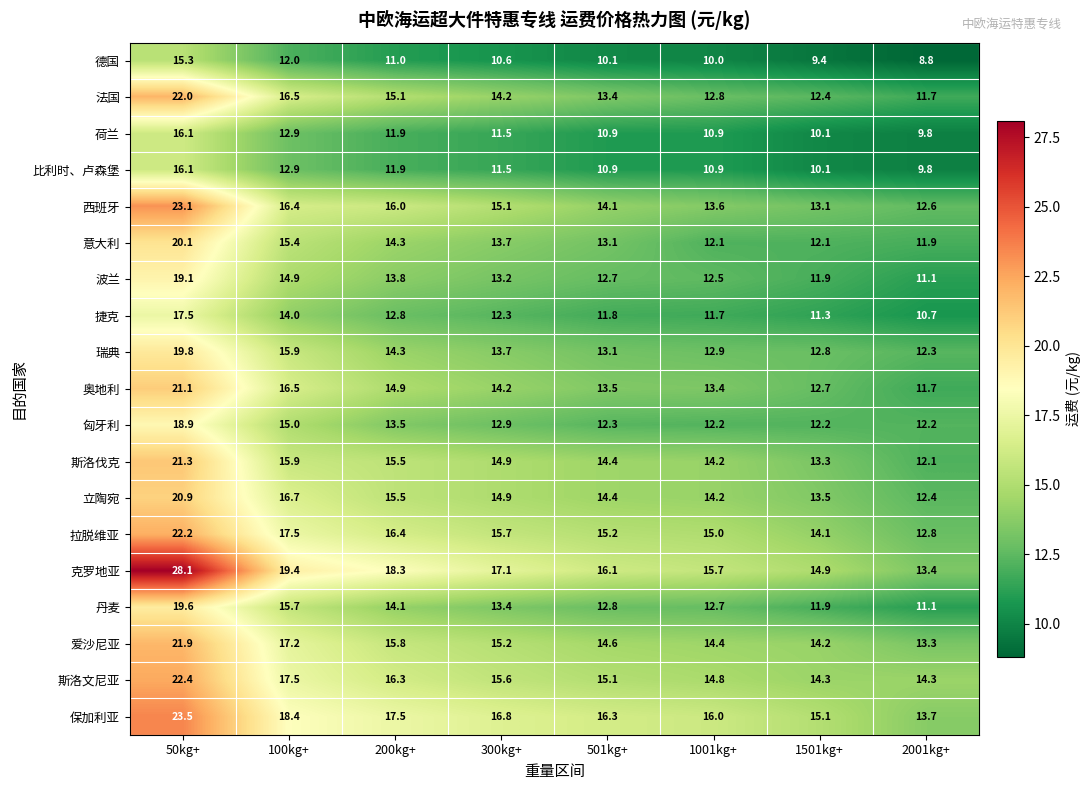

What is the average value of the 比利时、卢森堡 series?

11.8